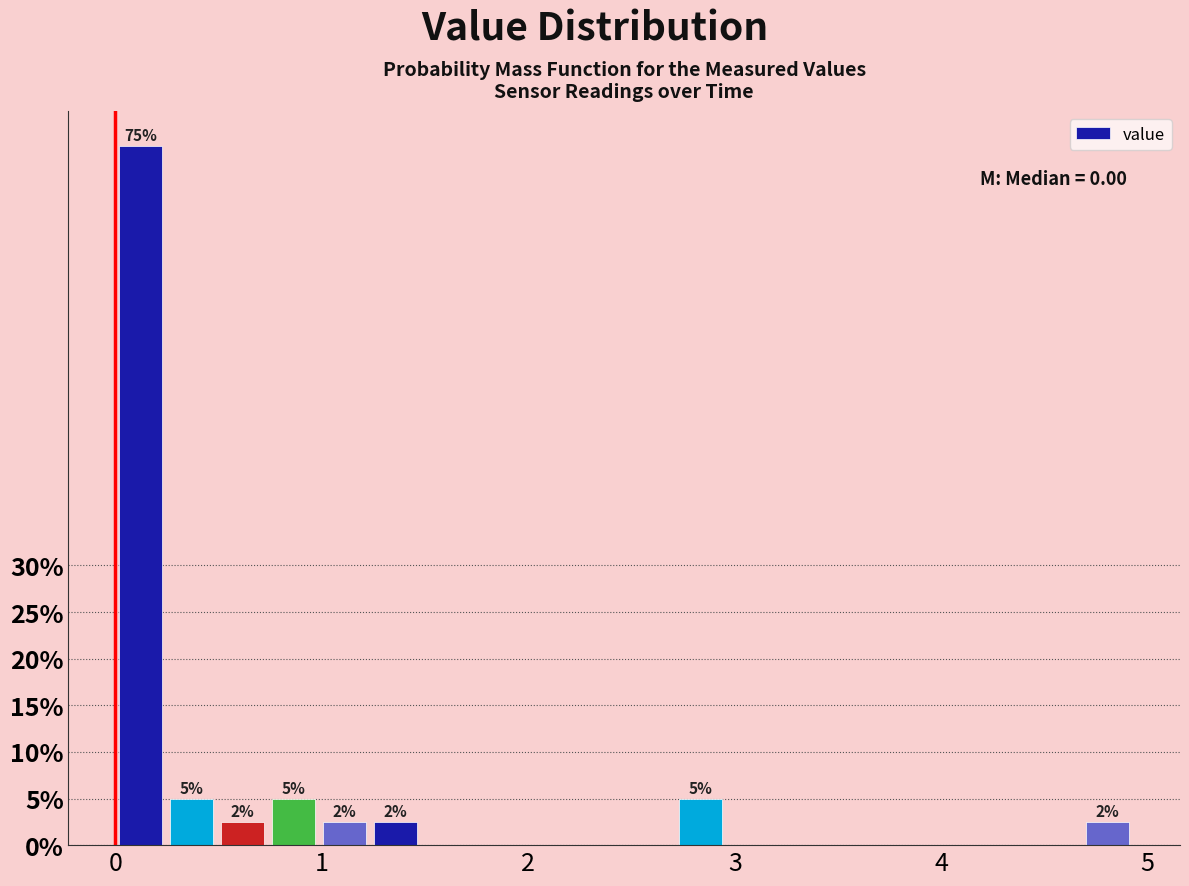

Around what value on the x-axis is the tallest bar? Give the approximate position of its centre, as read against the axis.

0.1